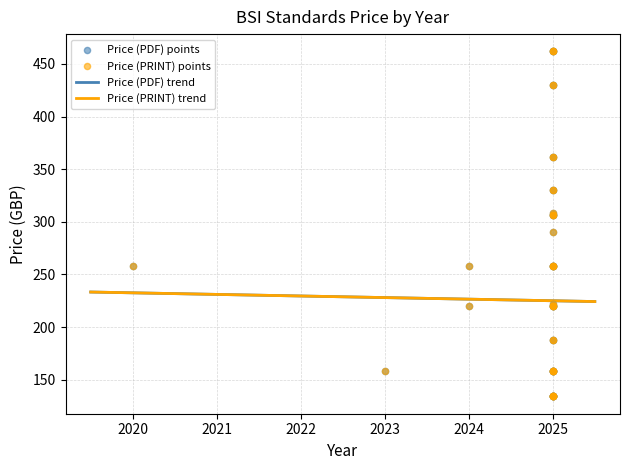

Which series has the widest spread of Y values?

Price (PDF)